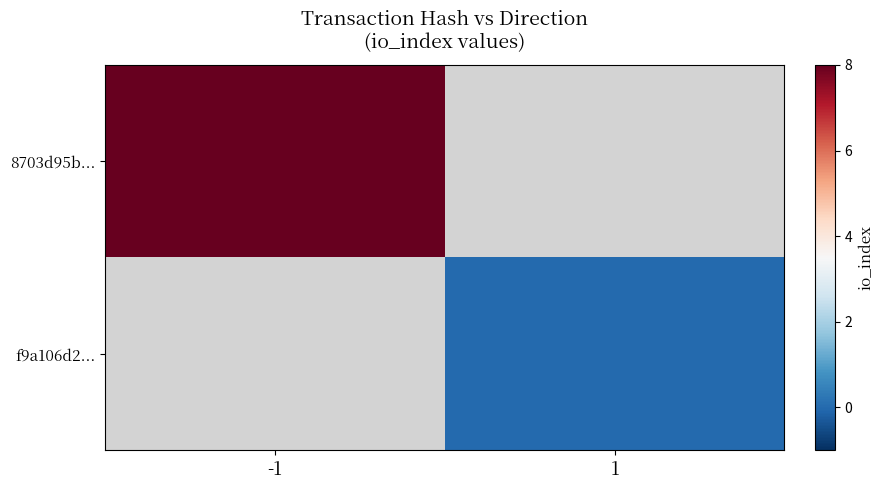

How many categories are shown in the chart?

2